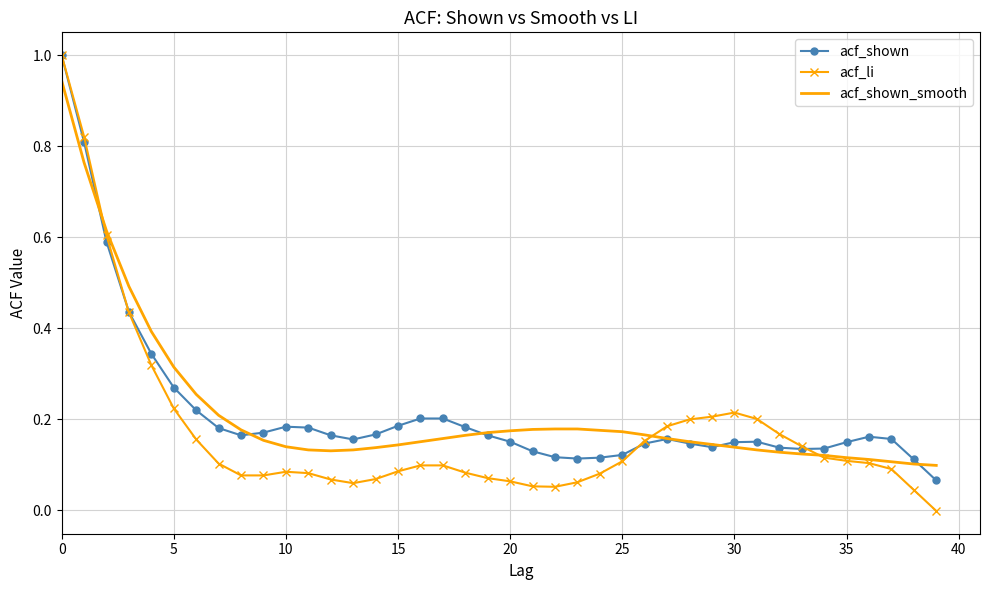

Which series has the largest range (max minus min)?

acf_li